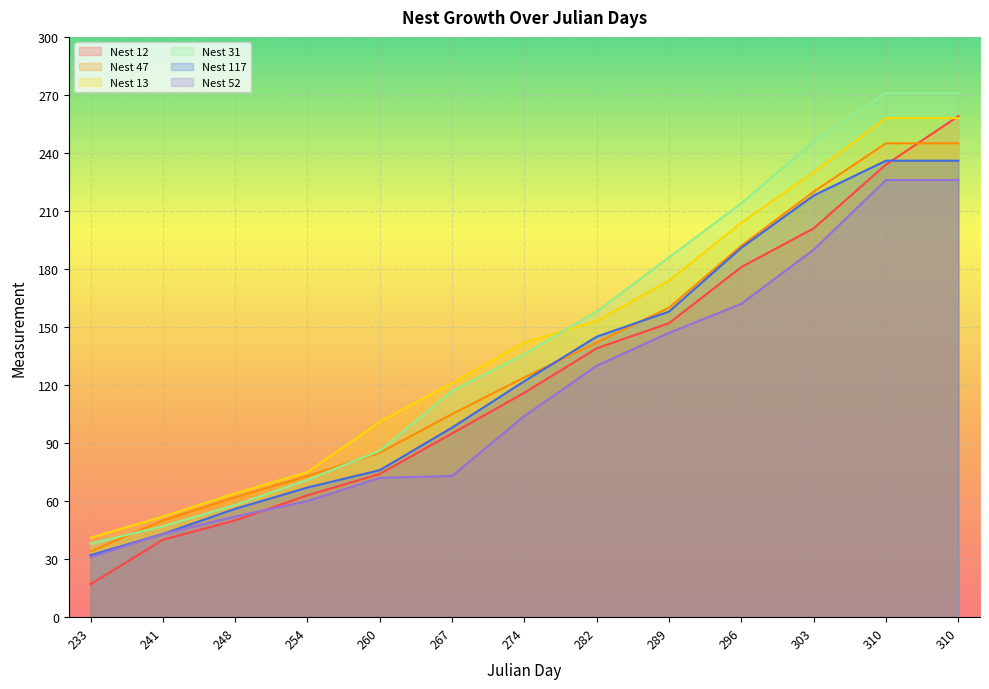

How many data points in Nest 13 are less than 142?

6